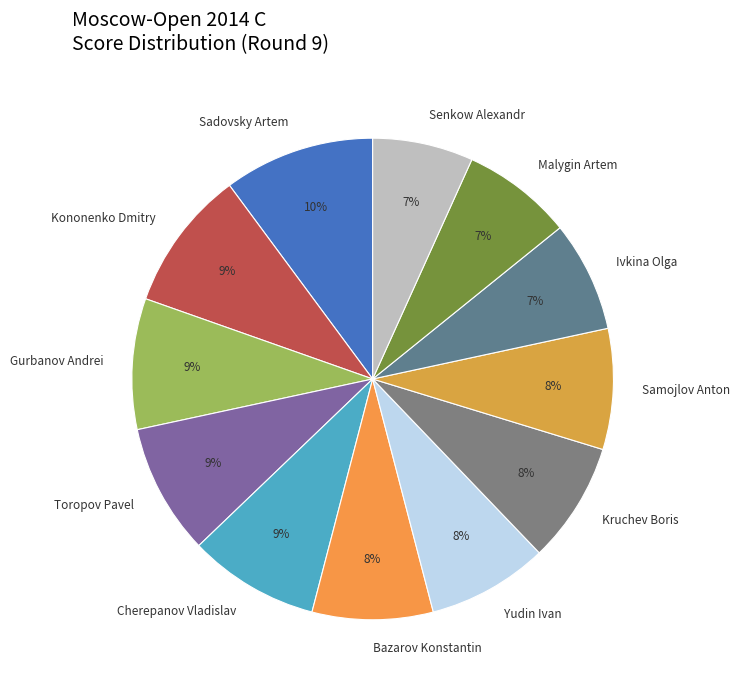

Do Ivkina Olga and Cherepanov Vladislav together represent more than half of the pie?

No